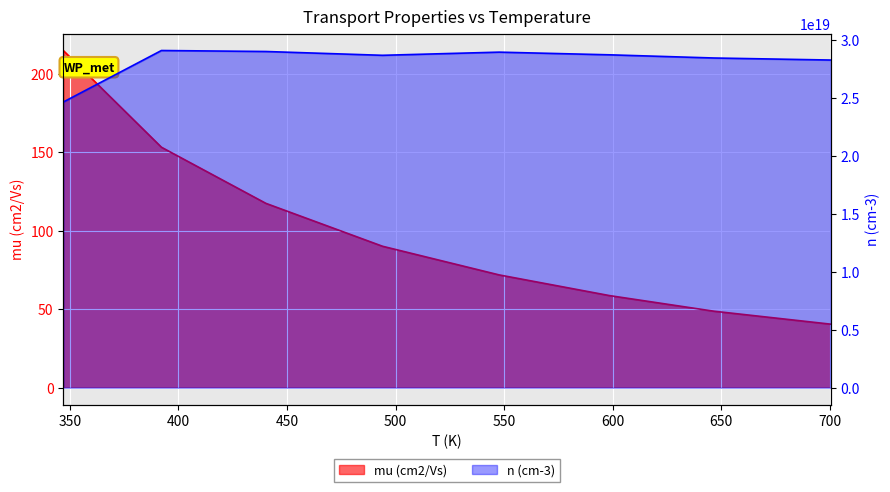

Does the chart display data point markers on the line(s)?

No